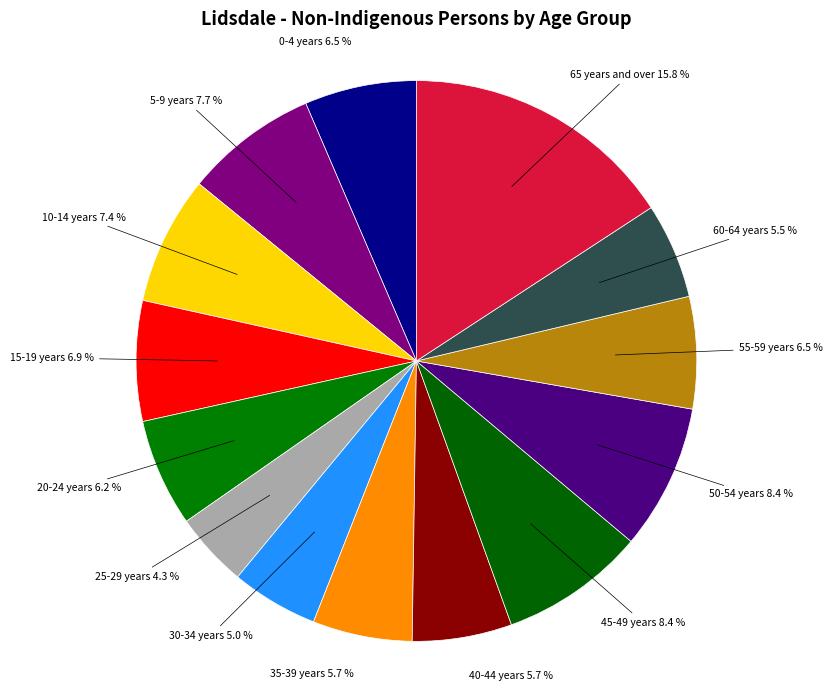

Count the number of slices in the pie.

14